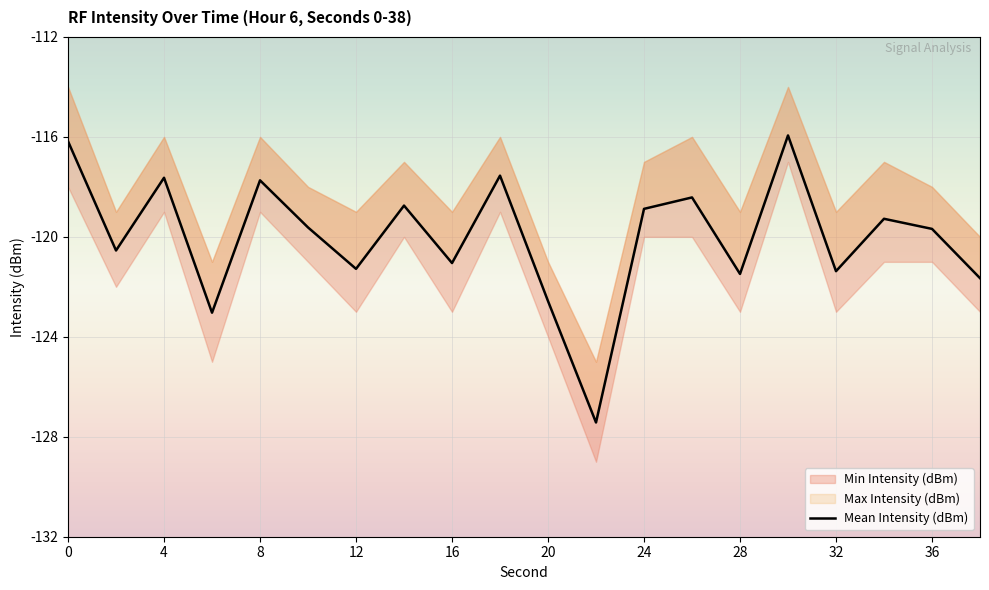

How many interior local valleys (lower than both neighbors) does the data have?

7